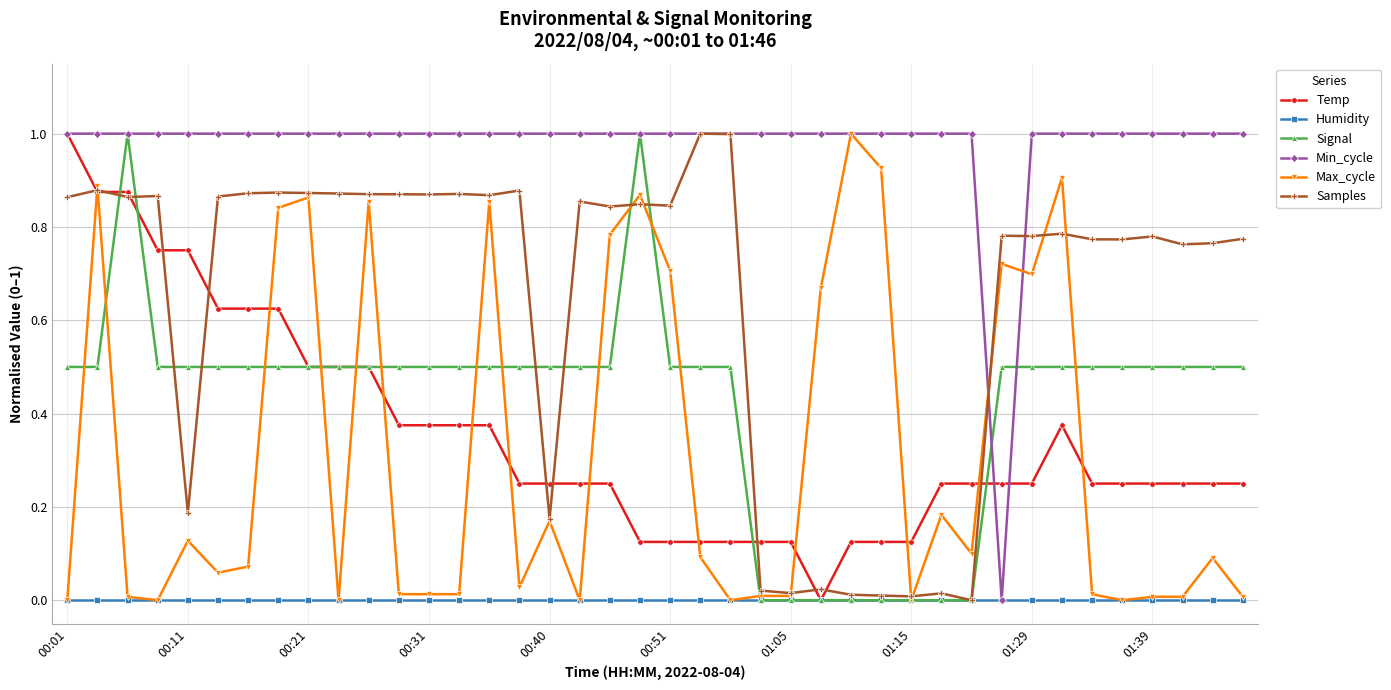

Which series has the largest total across all categories?

Min_cycle